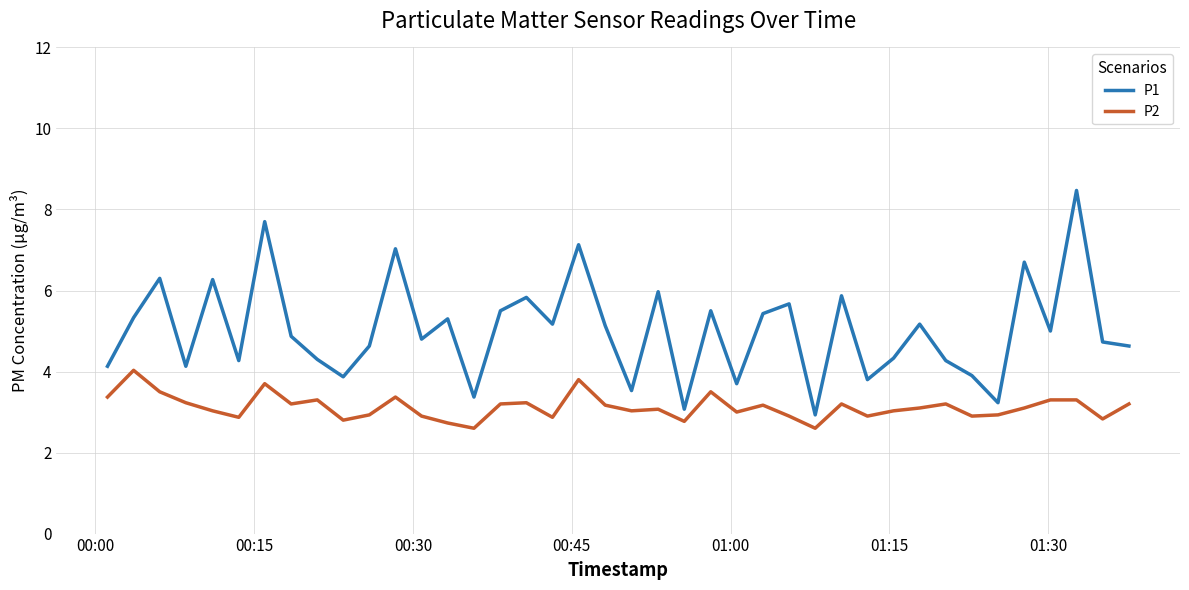

List the series in order of their overall mean, highest first.

P1, P2